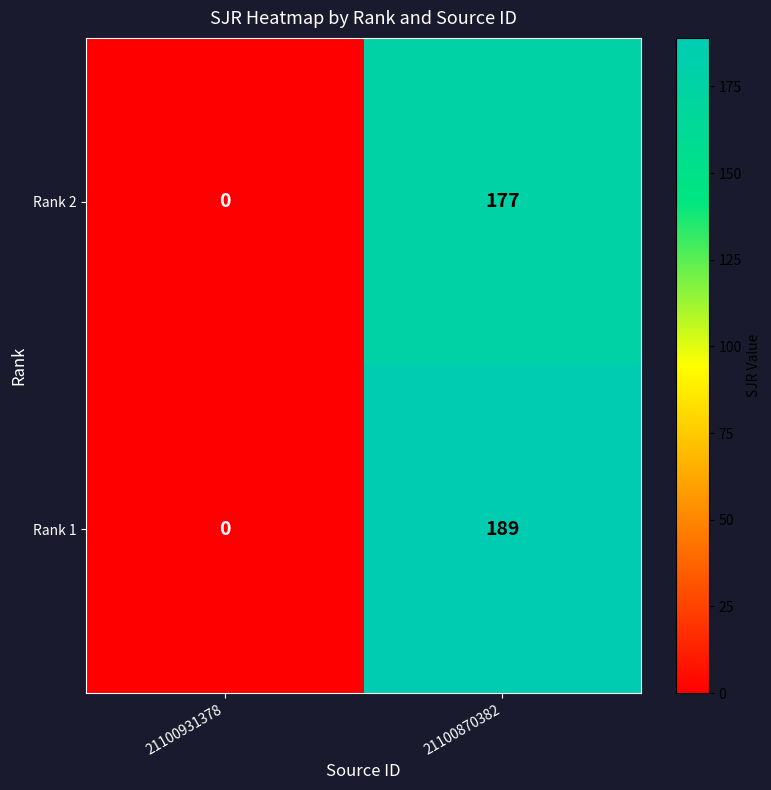

At which category is the sum across all series the highest?

21100870382